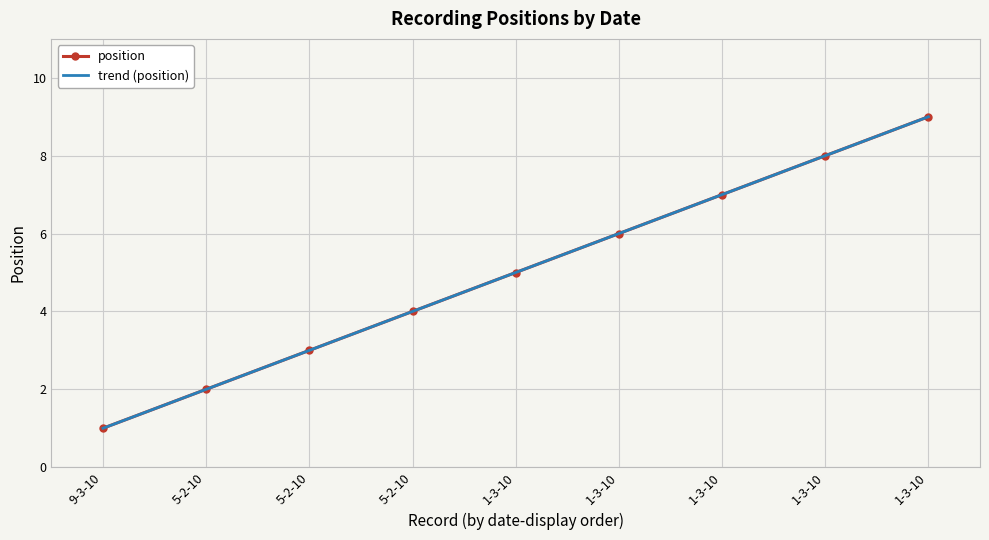

How many values are between 3 and 7?

5